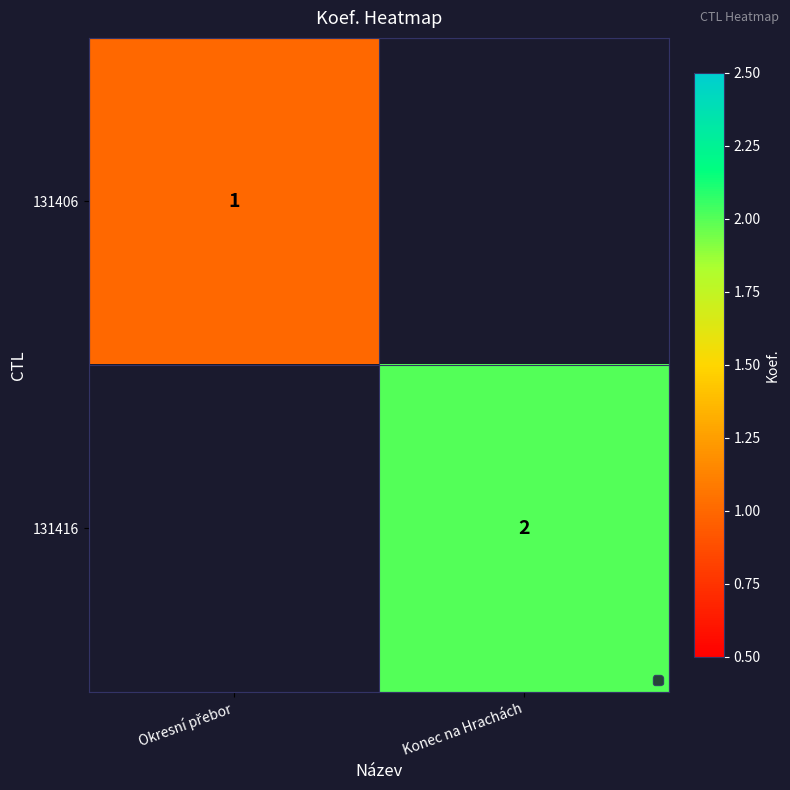

True or false: 131416 has a value of 1 at Konec na Hrachách.

False